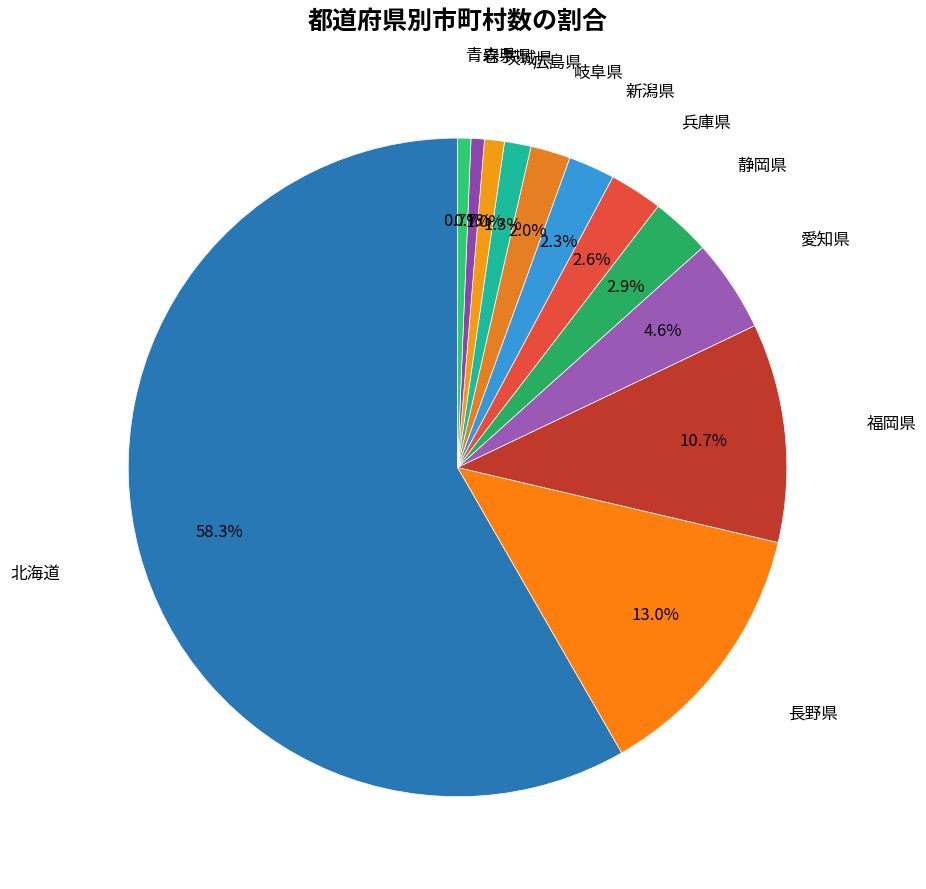

How many slices are in this pie chart?

12